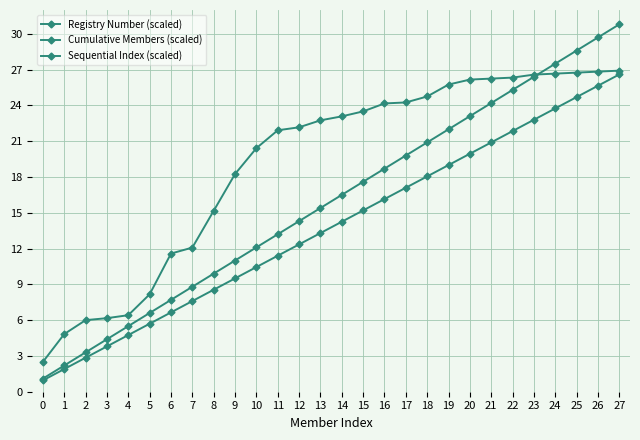

Is this an area chart (filled region under the line)?

No